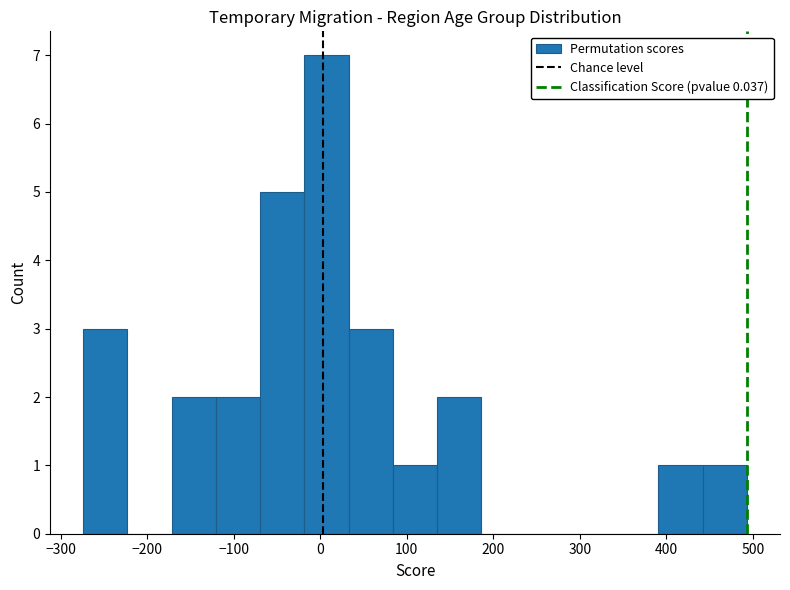

What is the height of the bar covering 140 to 190 on the x-axis? Neither the bar edges nor the heights are printed on the chart, so give them approximately, as read against the axes.

2